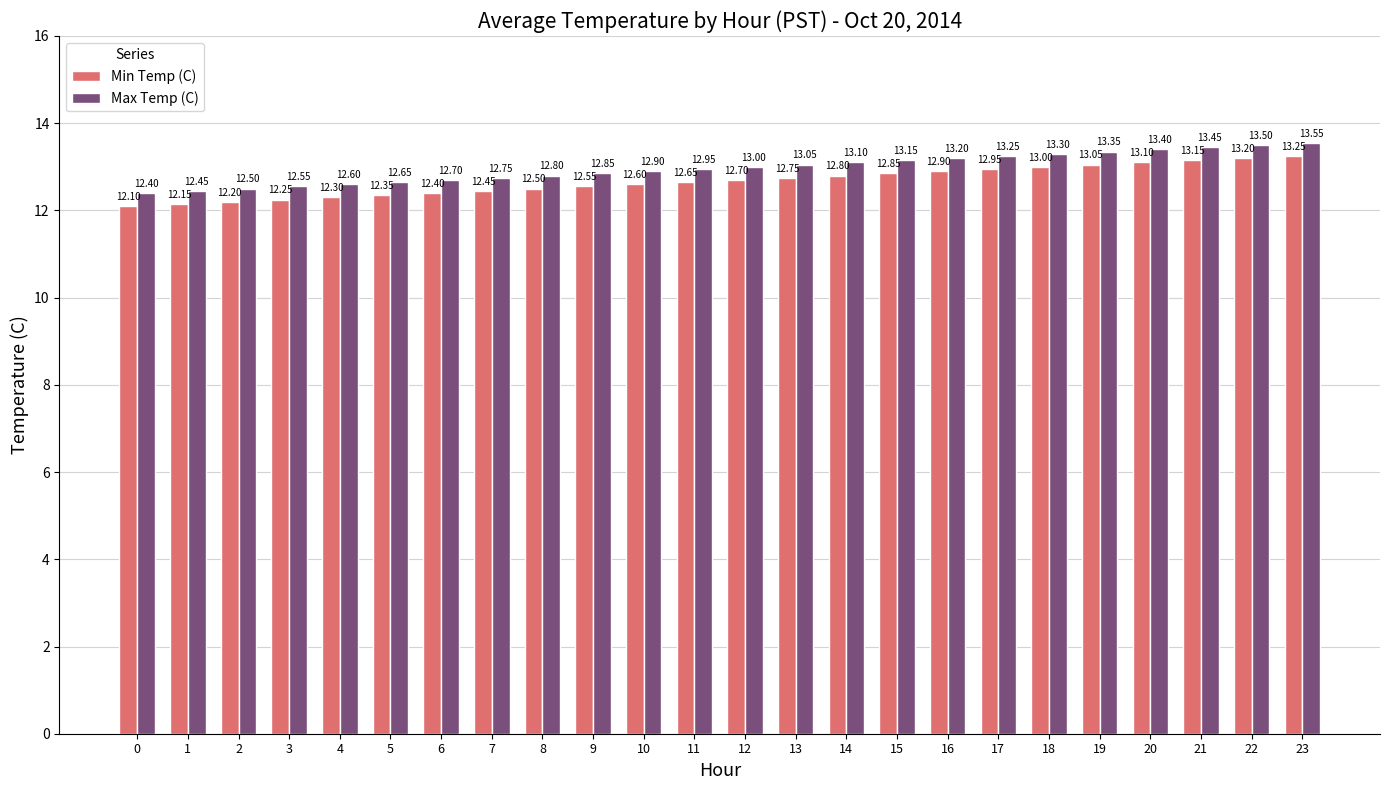

What is the sum of all Min Temp (C) values?

304.2